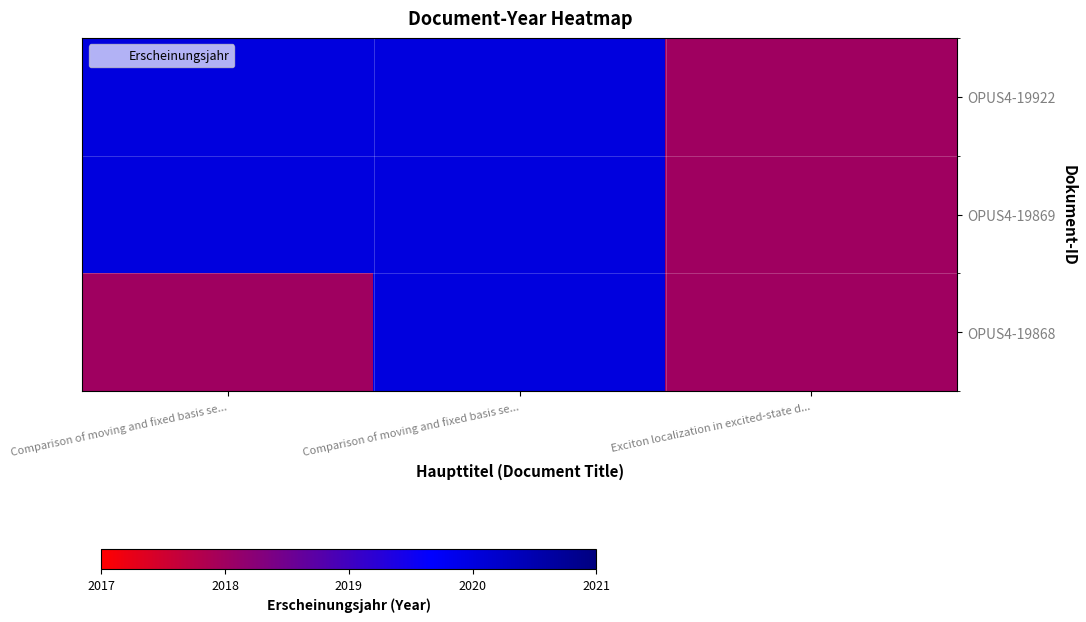

Reading left to right, list all the values displayed in this chart.

OPUS4-19922: Comparison of moving and fixed basis se...=2020	Comparison of moving and fixed basis se...=2020	Exciton localization in excited-state d...=2018
OPUS4-19869: Comparison of moving and fixed basis se...=2020	Comparison of moving and fixed basis se...=2020	Exciton localization in excited-state d...=2018
OPUS4-19868: Comparison of moving and fixed basis se...=2018	Comparison of moving and fixed basis se...=2020	Exciton localization in excited-state d...=2018